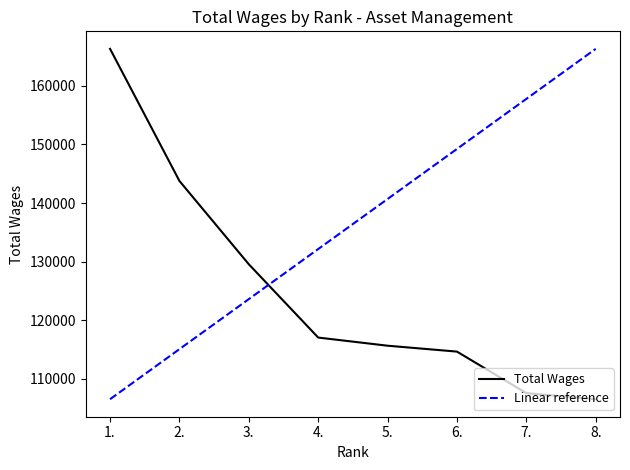

What is the difference between the second highest and second lowest values in the Linear reference series?

42662.9